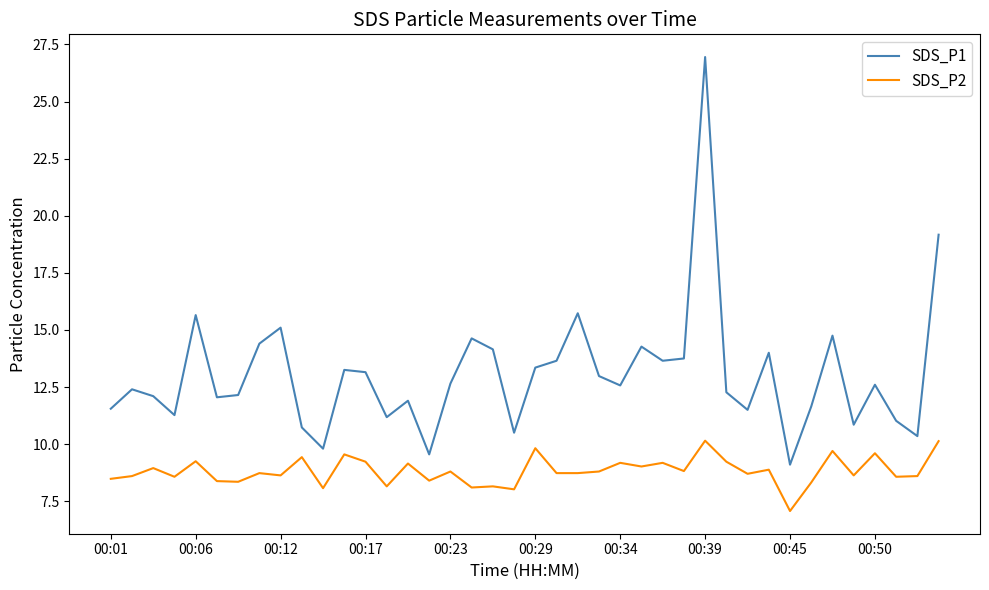

Which series has the largest total across all categories?

SDS_P1